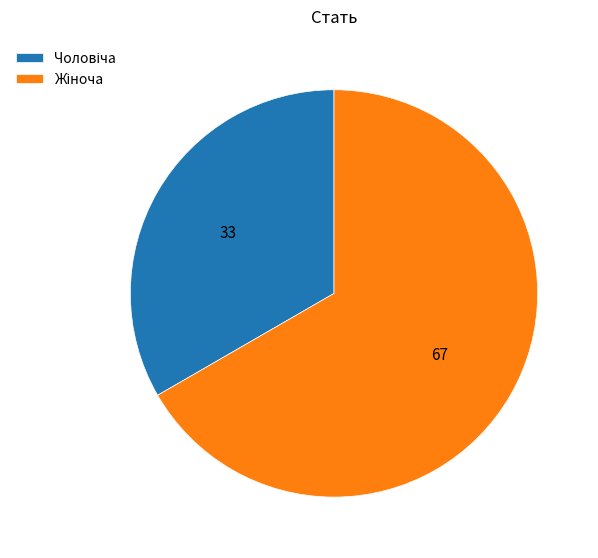

Does any single category account for the majority?

Yes